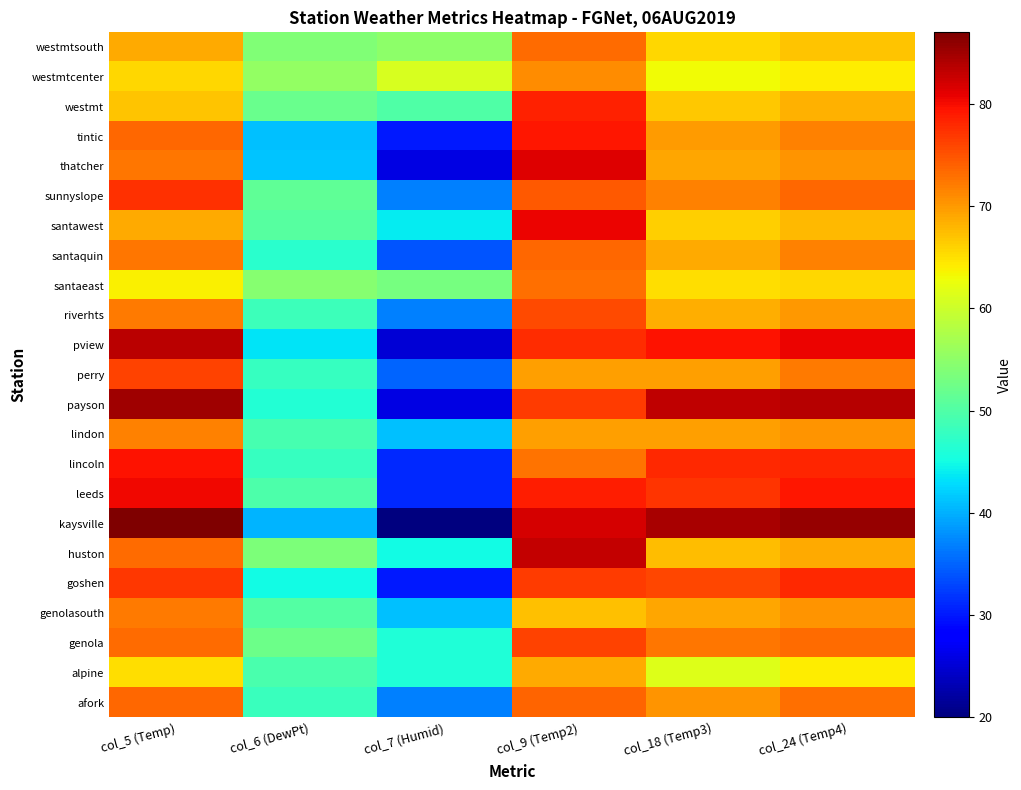

What is the smallest value displayed?

20.0